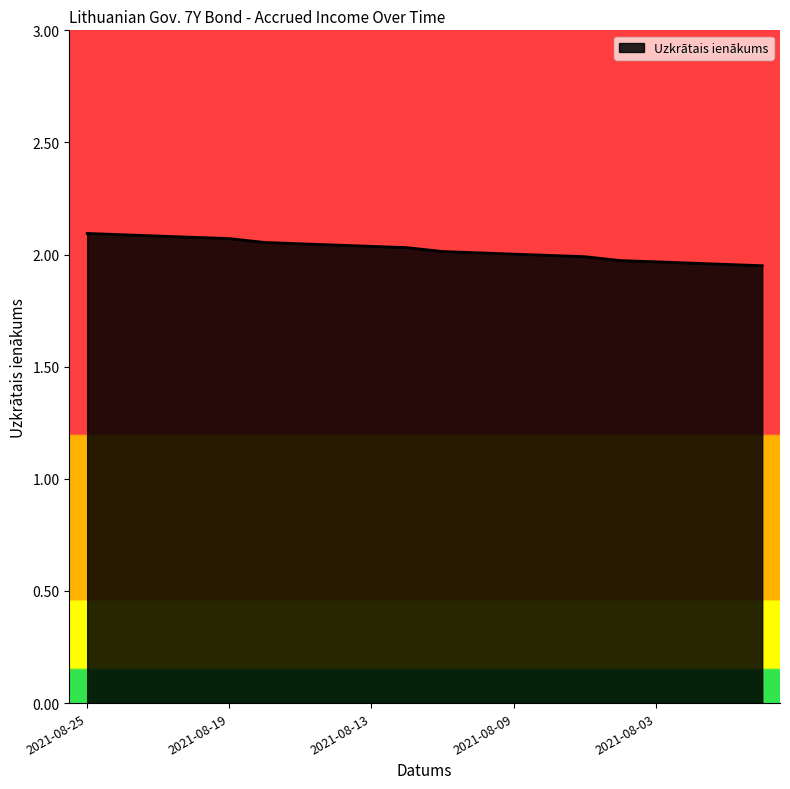

How many lines are shown in the chart?

1